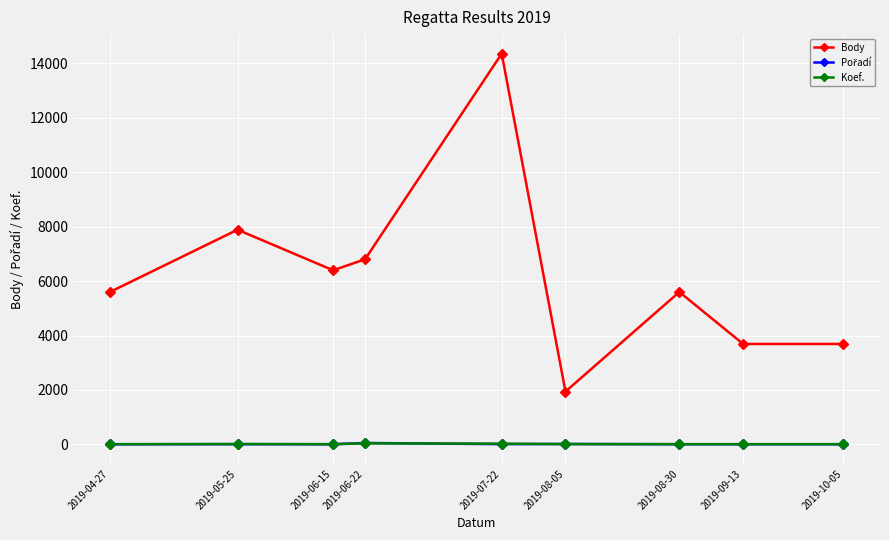

In Body, how many points are higher than both neighbors (excluding endpoints)?

3